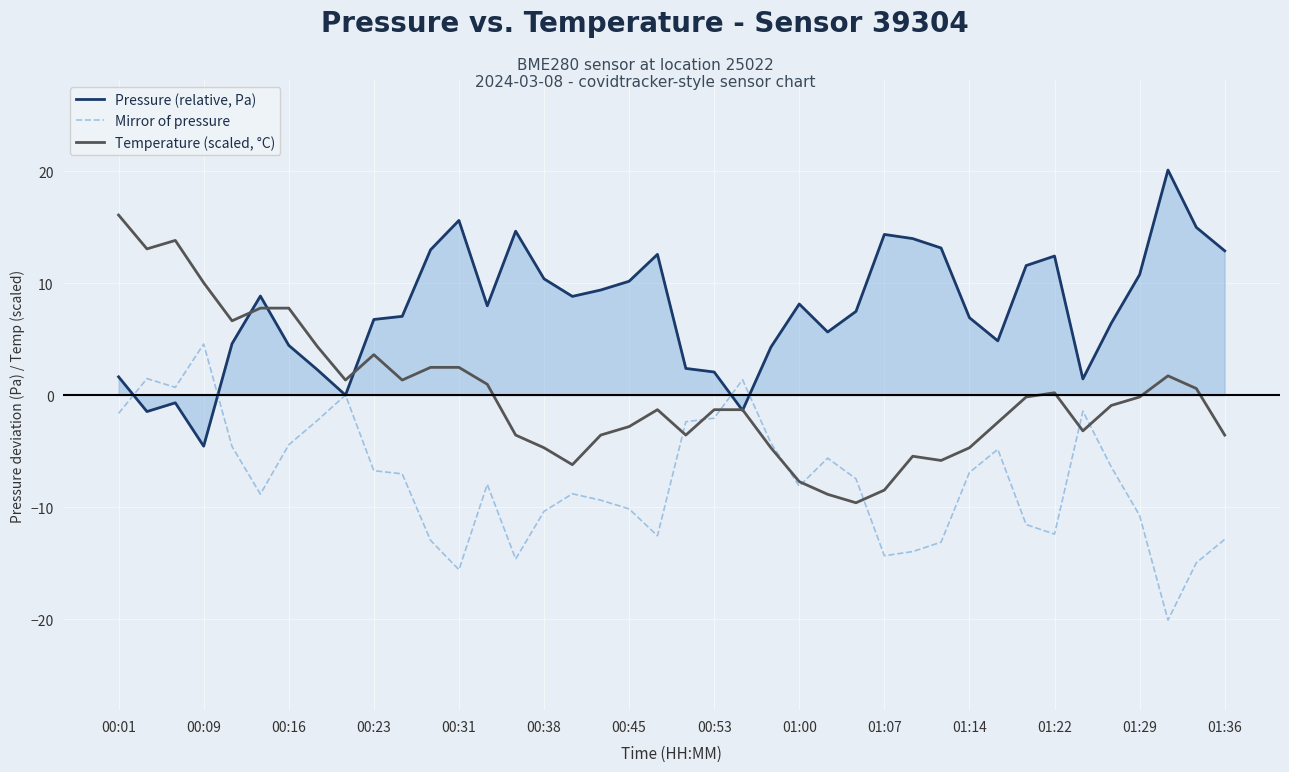

Which series has the largest total across all categories?

Pressure (relative, Pa)